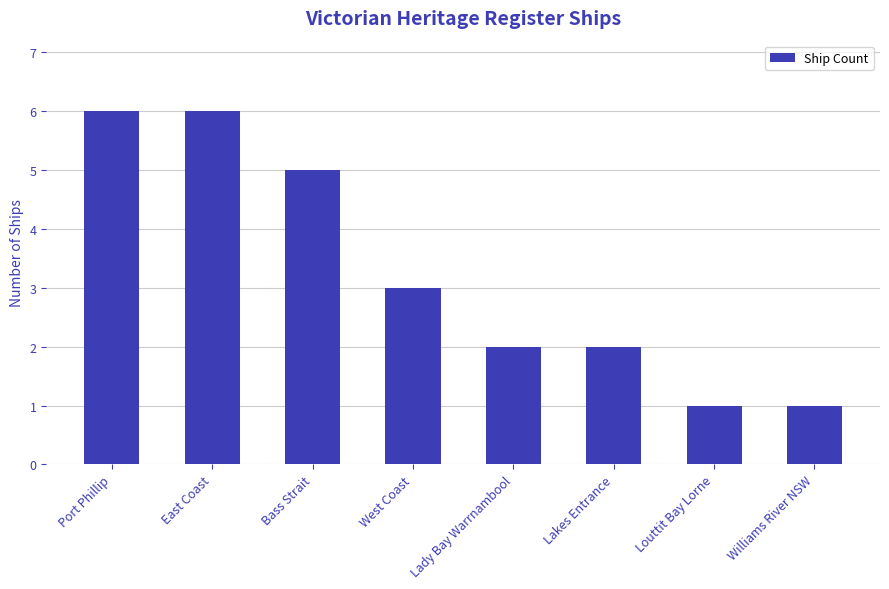

What is the value of the 8th bar from the left?

1